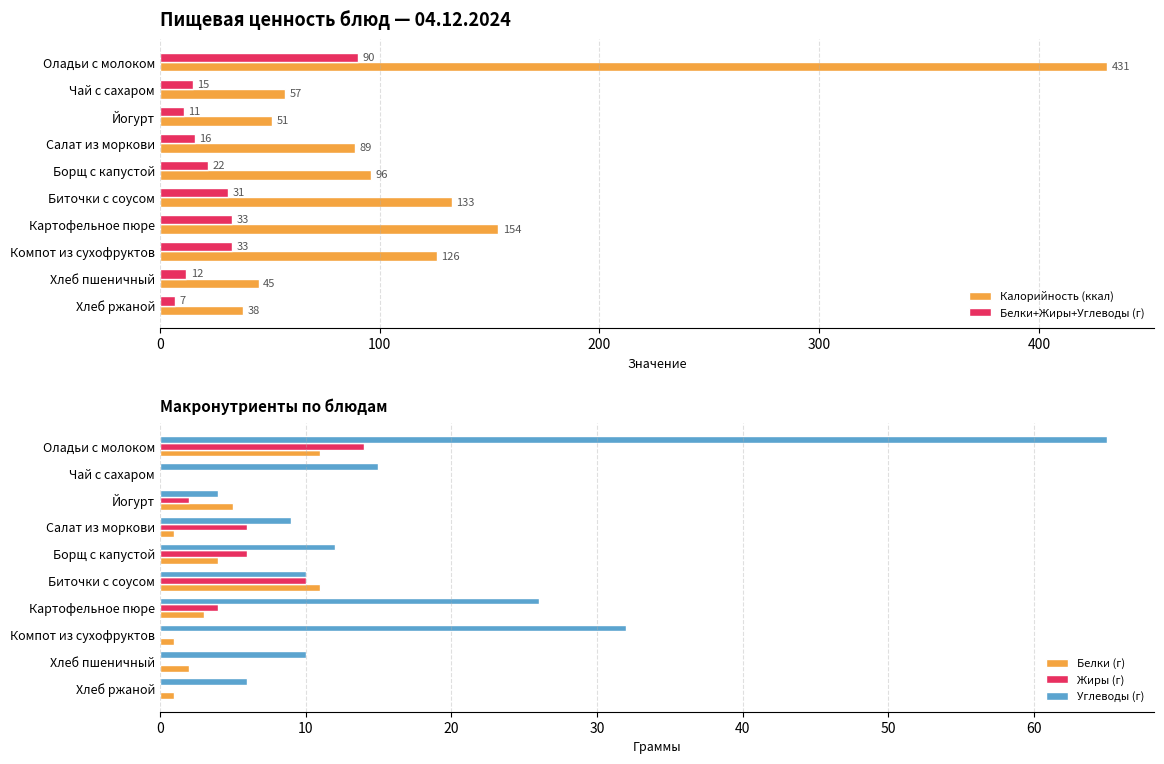

What is the approximate value of Углеводы (г) at Йогурт?

4